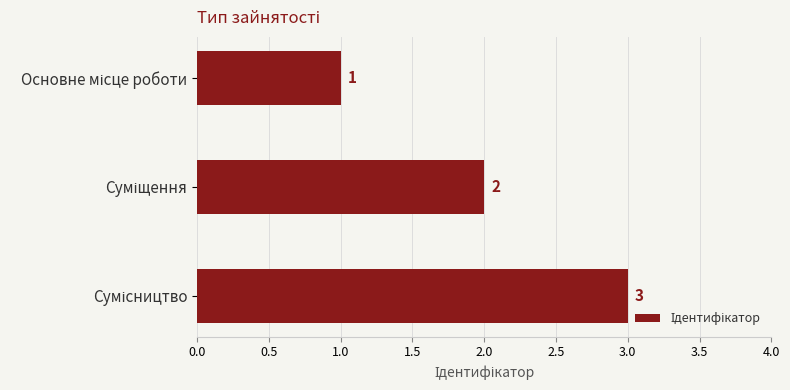

What is the sum of all values?

6